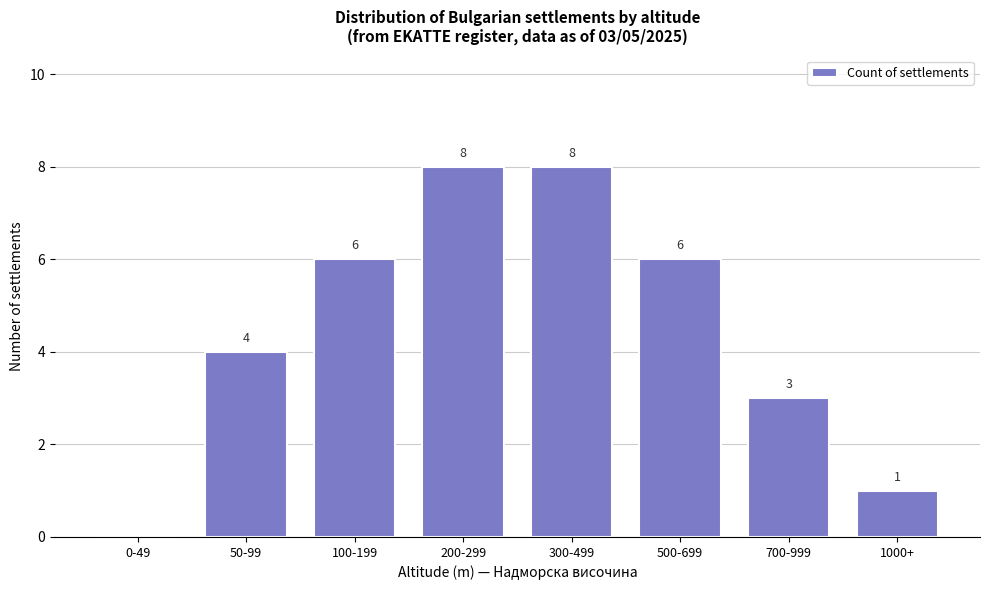

Reading right to left, list all the values displayed in this chart.

1000+=1	700-999=3	500-699=6	300-499=8	200-299=8	100-199=6	50-99=4	0-49=0